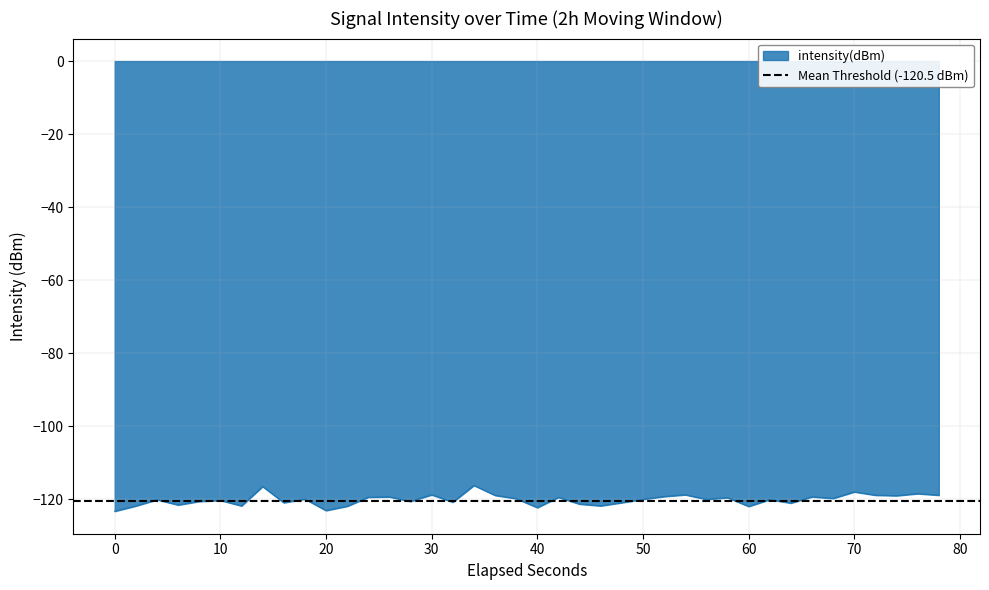

Is it true that intensity(dBm) equals -66.8 at 40?

False